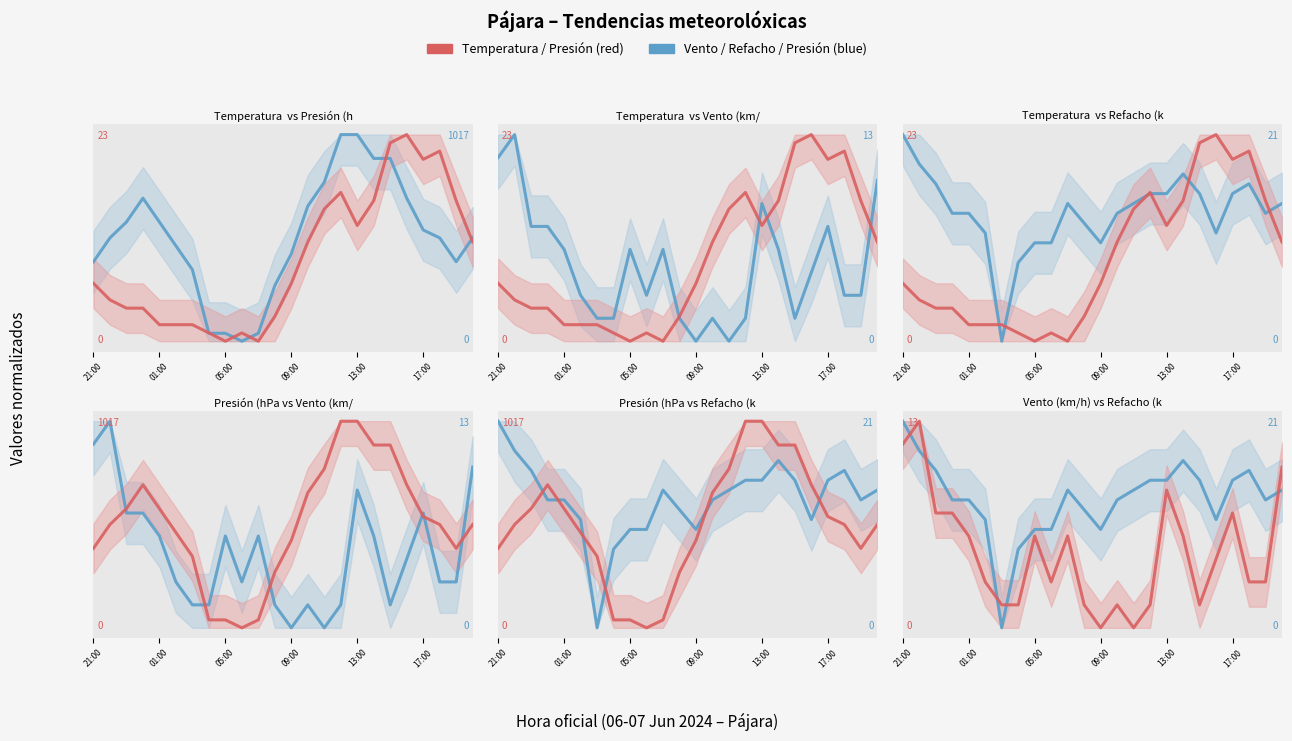

Which category has the highest value across all series?

15